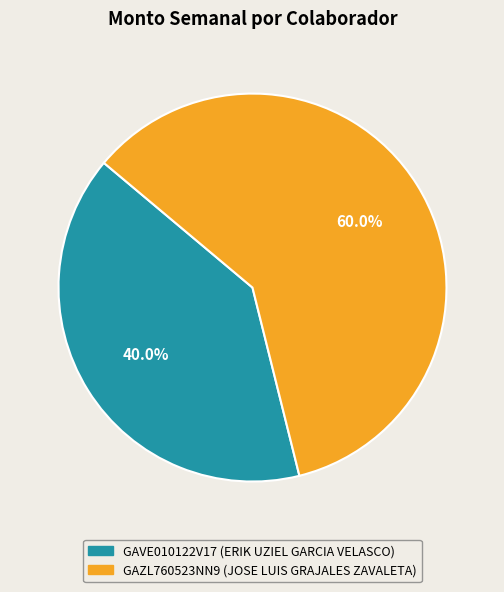

Combined, do GAVE010122V17 (ERIK UZIEL GARCIA VELASCO) and GAZL760523NN9 (JOSE LUIS GRAJALES ZAVALETA) account for over 50%?

Yes